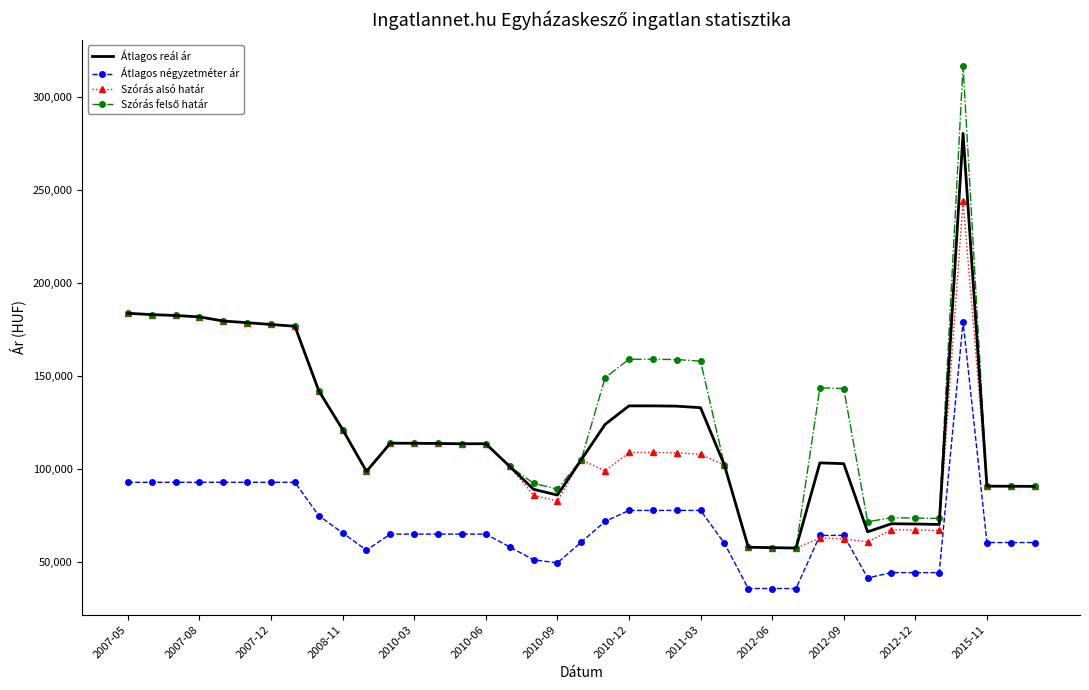

True or false: Átlagos négyzetméter ár and Átlagos reál ár intersect in this chart.

False